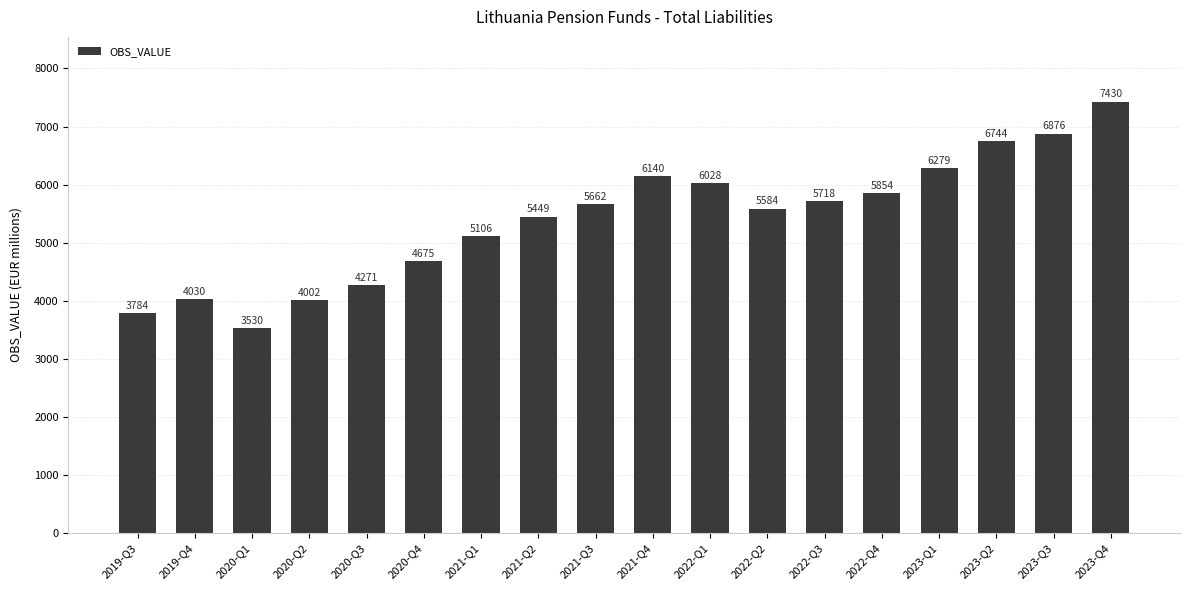

What is the sum of the values at 2023-Q2 and 2021-Q3?

12406